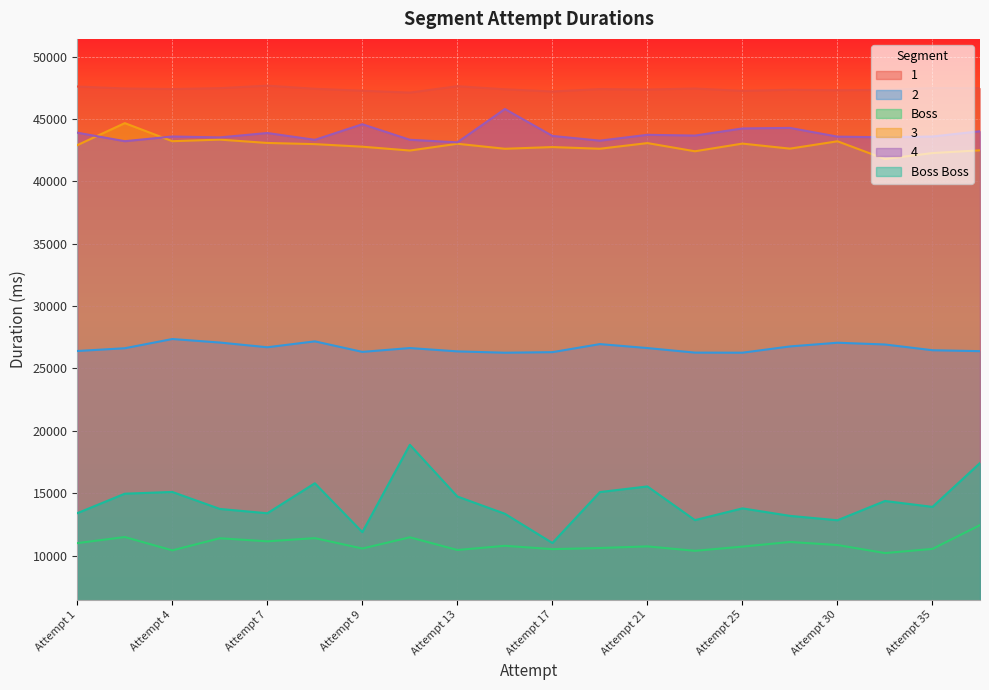

At which category is the sum across all series the highest?

Attempt 36